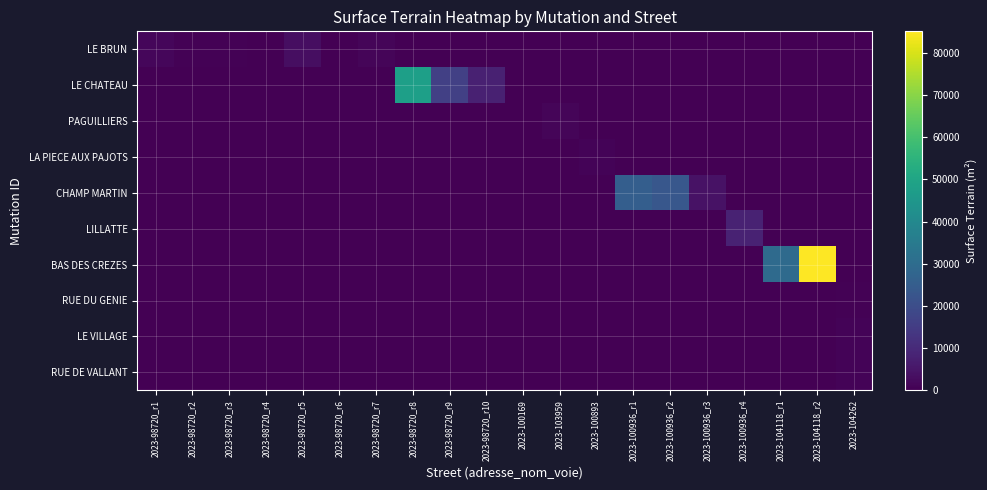

Count the number of data series in this chart.

10